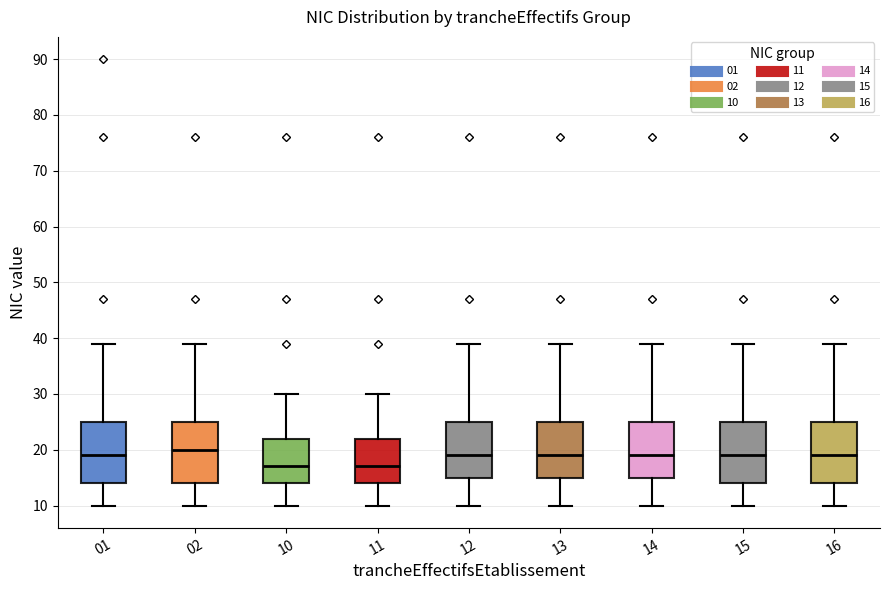

Reading left to right, transcribe this box plot: for each box, give where its median line is, the range the box spans, and where its two whiskers end, as read against the y-axis. The values are not printed on the chart, so give them approximately, as read against the axis.

01: median 19, box 14 to 25, whiskers 10 to 39
02: median 20, box 14 to 25, whiskers 10 to 39
10: median 17, box 14 to 22, whiskers 10 to 30
11: median 17, box 14 to 22, whiskers 10 to 30
12: median 19, box 15 to 25, whiskers 10 to 39
13: median 19, box 15 to 25, whiskers 10 to 39
14: median 19, box 15 to 25, whiskers 10 to 39
15: median 19, box 14 to 25, whiskers 10 to 39
16: median 19, box 14 to 25, whiskers 10 to 39